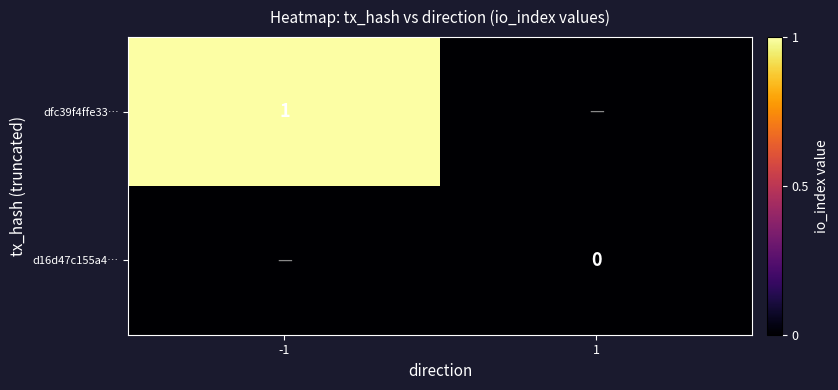

Which has a higher value, 1 or -1?

-1